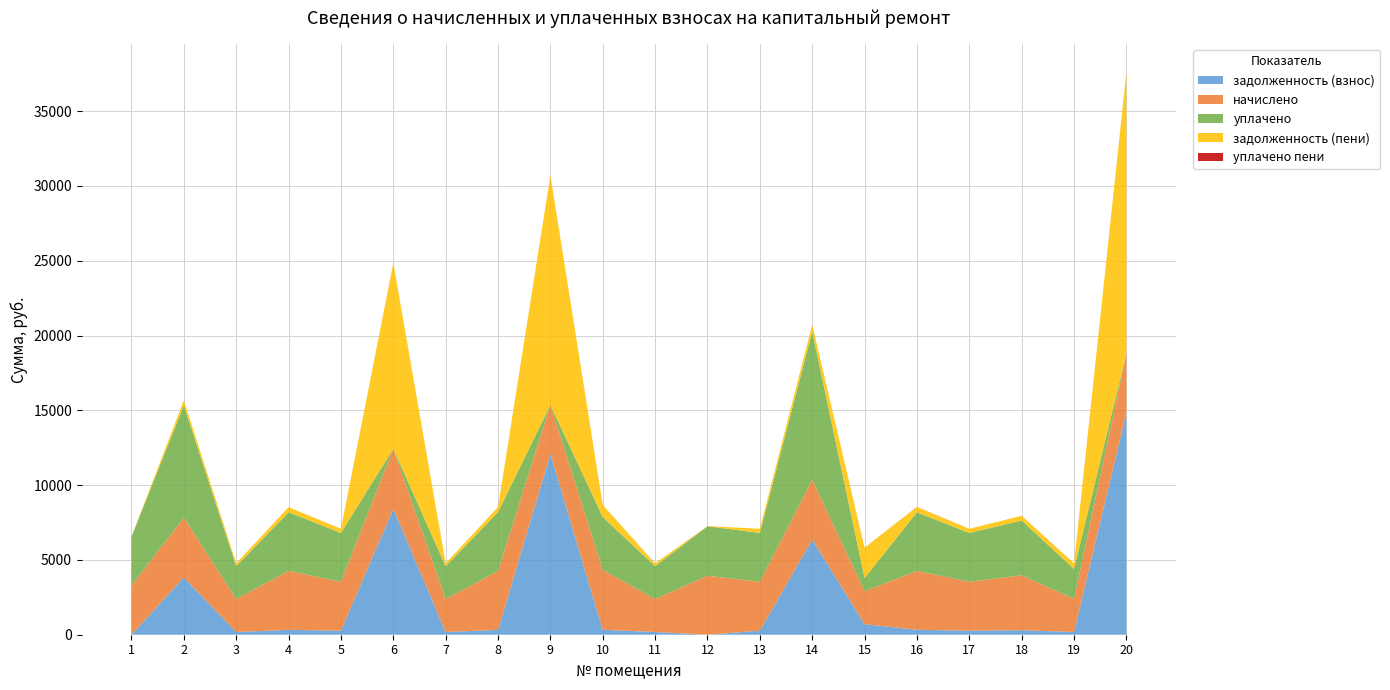

Reading left to right, what are all the values shown in this chart?

задолженность (взнос): 1=9.6	2=3829.2	3=181.8	4=324.8	5=270.6	6=8420.5	7=181.4	8=324.2	9=12092.1	10=330.3	11=181.4	12=0.0	13=269.4	14=6361.5	15=706.3	16=329.8	17=269.4	18=302.4	19=181.8	20=14868.7
начислено: 1=3272.8	2=4007.5	3=2204.5	4=3939.5	5=3272.8	6=4007.5	7=2204.5	8=3939.5	9=3272.8	10=4007.5	11=2204.5	12=3939.5	13=3272.8	14=4007.5	15=2204.5	16=3939.5	17=3272.8	18=3674.2	19=2204.5	20=3939.5
уплачено: 1=3272.8	2=7490.3	3=2195.8	4=3923.8	5=3261.0	6=0.0	7=2195.8	8=3931.0	9=0.0	10=3529.7	11=2195.8	12=3308.8	13=3259.8	14=9898.8	15=874.8	16=3917.6	17=3259.8	18=3659.6	19=2012.1	20=0.0
задолженность (пени): 1=9.6	2=346.4	3=190.6	4=340.4	5=282.4	6=12428.0	7=190.2	8=332.7	9=15364.8	10=808.1	11=190.2	12=16.9	13=282.4	14=470.2	15=2036.0	16=351.7	17=282.4	18=317.0	19=374.3	20=18808.2
уплачено пени: 1=0.0	2=0.0	3=0.0	4=0.0	5=0.0	6=0.0	7=0.0	8=2.9	9=0.0	10=0.0	11=0.0	12=0.0	13=0.0	14=0.0	15=0.0	16=6.3	17=0.0	18=0.0	19=0.0	20=0.0